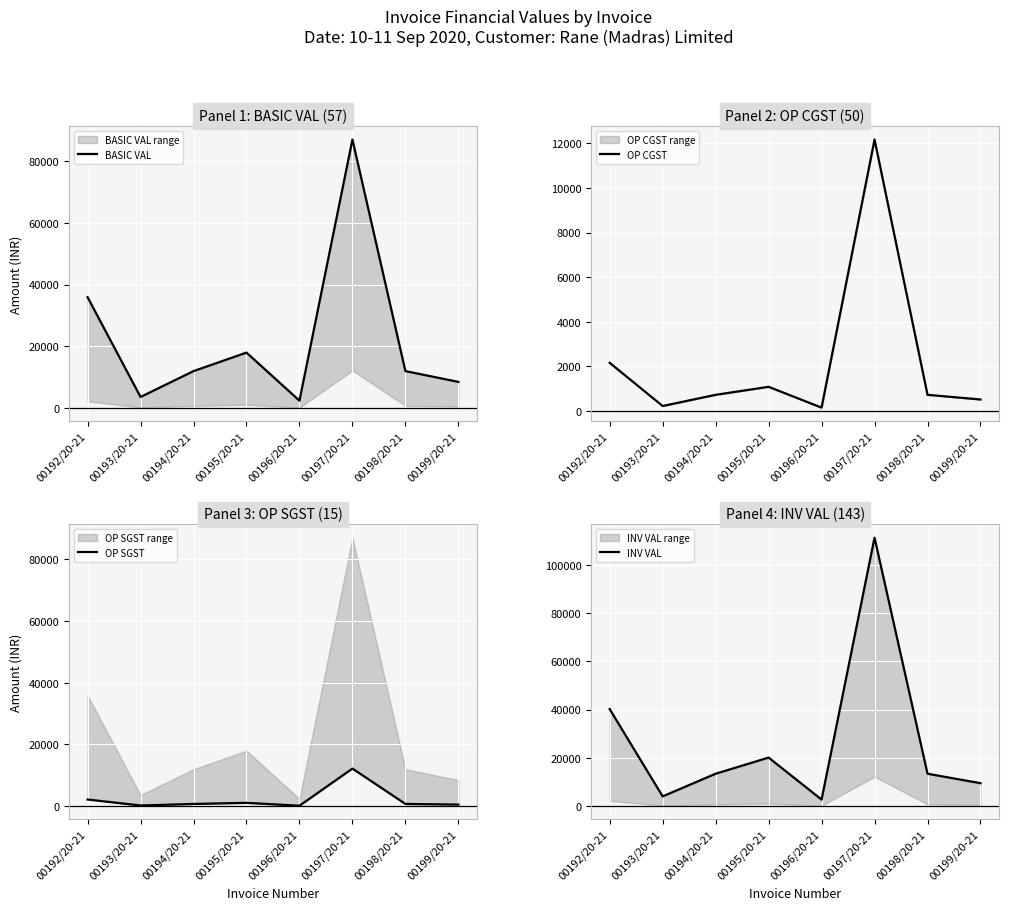

How many lines are shown in the chart?

4